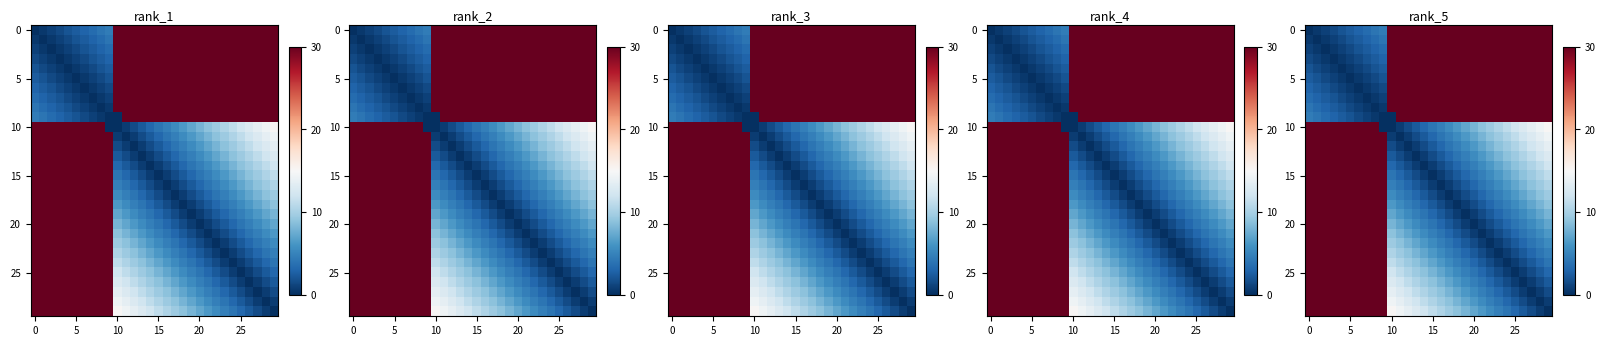

What is the maximum value shown in the chart?

30.0